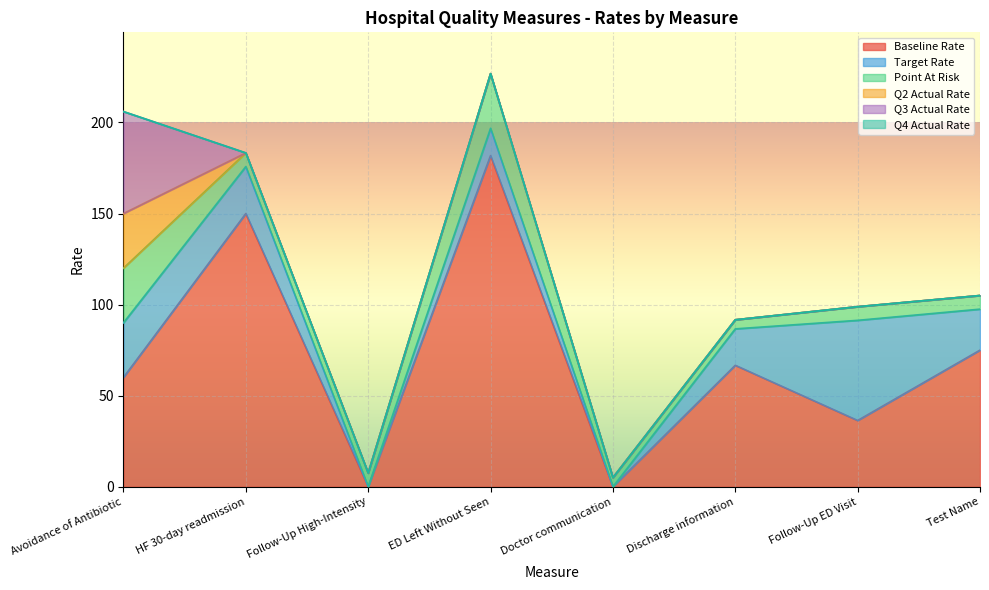

What is the maximum value shown in the chart?

181.8